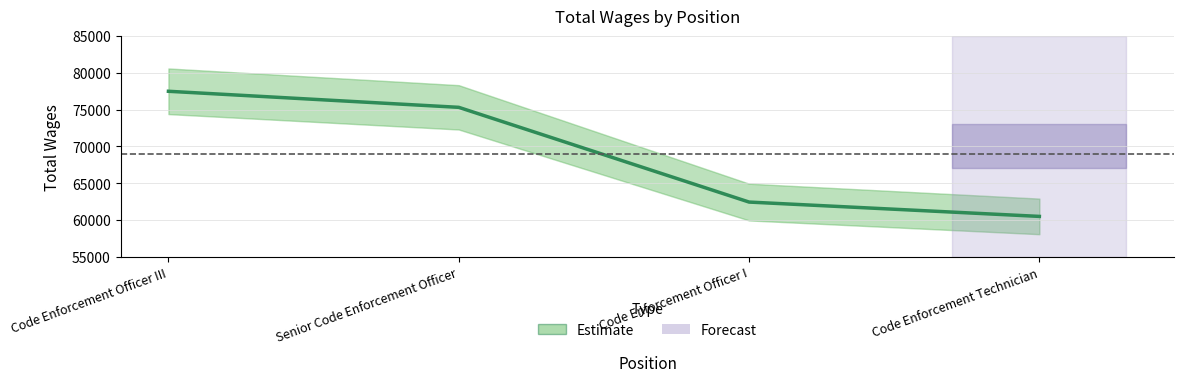

What is the average value?

68925